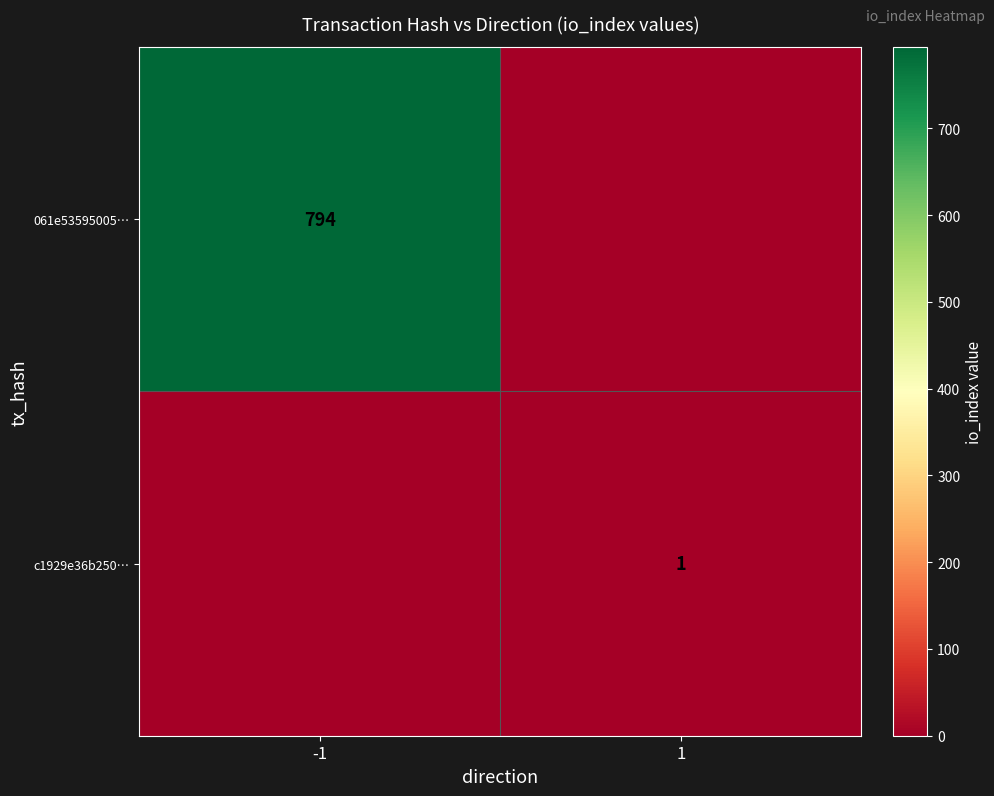

The value of 061e53595005… at -1 is 1376. True or false?

False